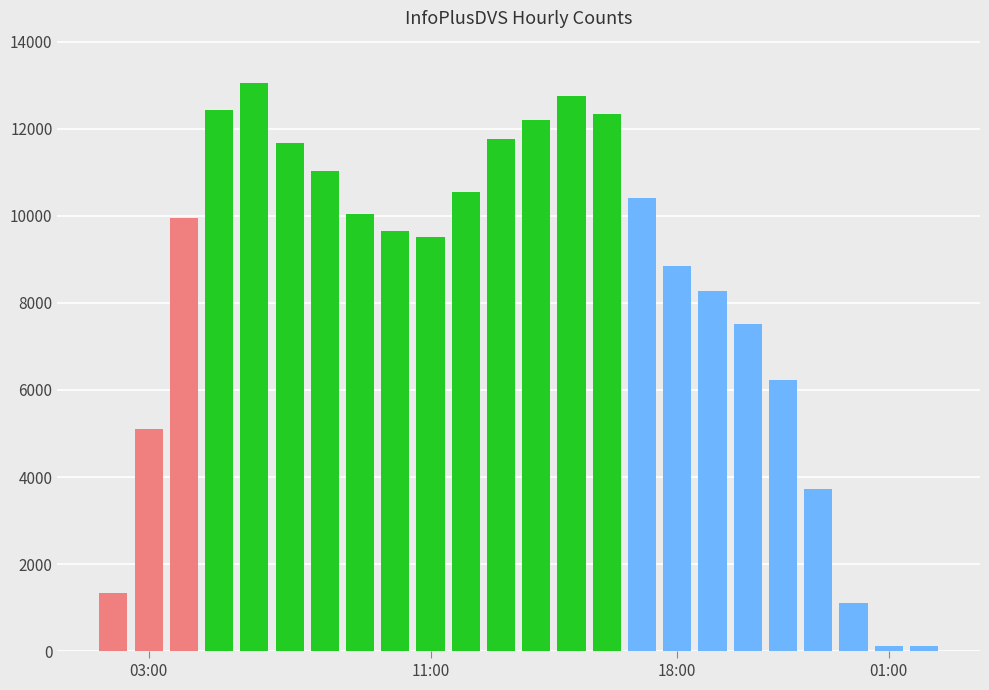

What is the greatest value displayed?

13041